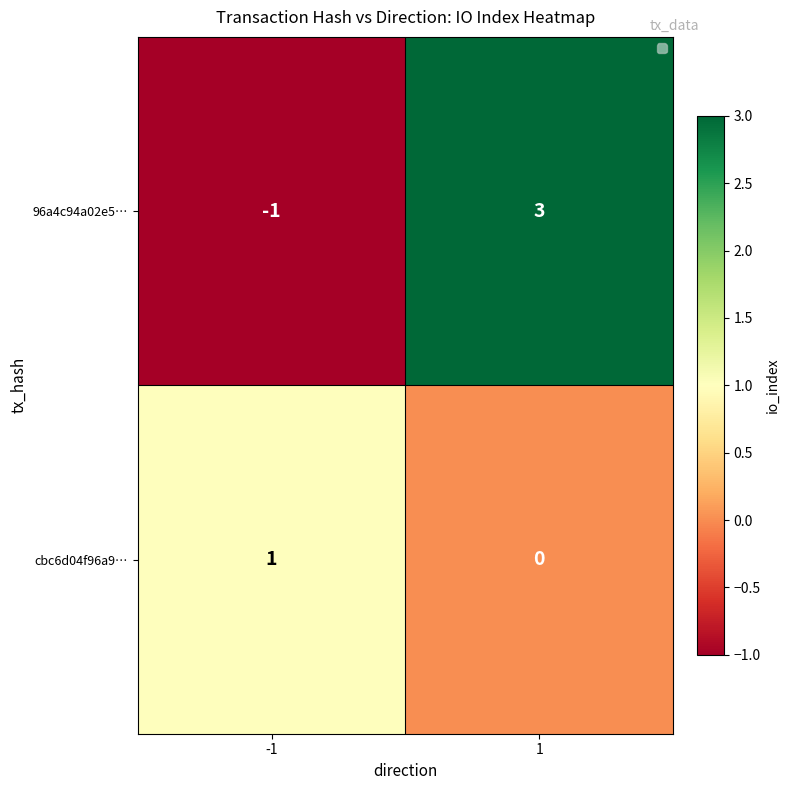

Count the number of categories in the chart.

2